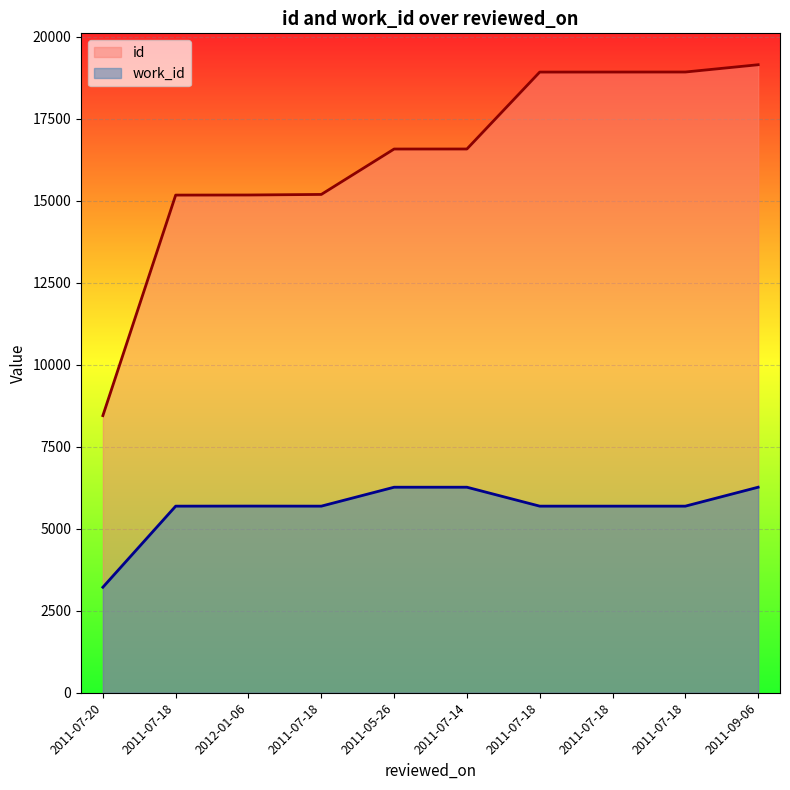

What is the sum of the id values at 2011-09-06 and 2011-07-18?

38058